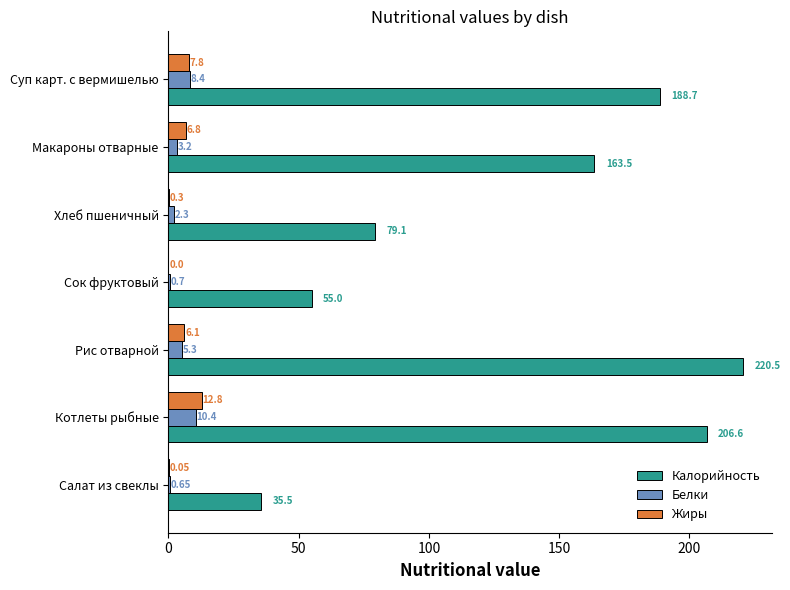

At which label is Калорийность closest to 128?

Макароны отварные